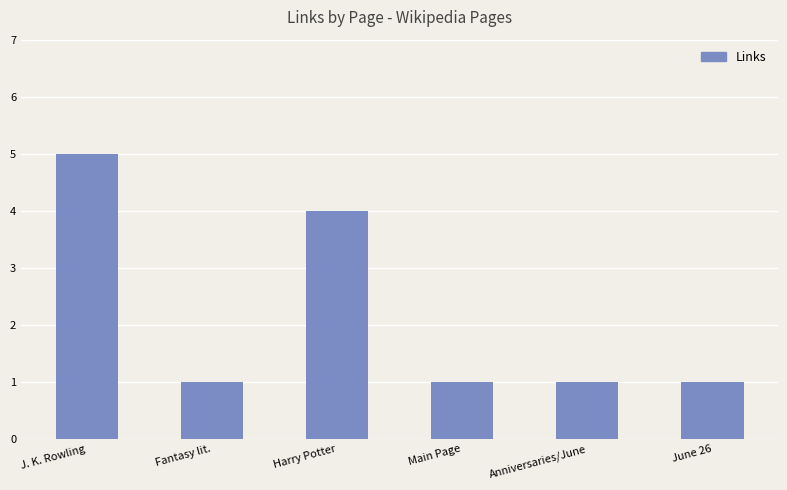

What is the sum of all values?

13